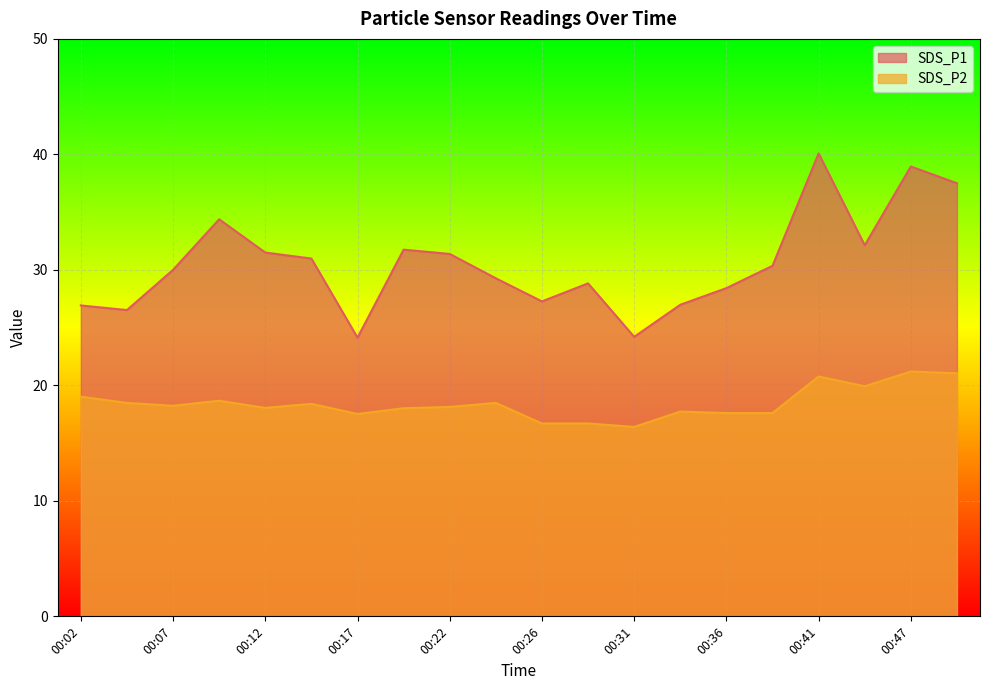

Where is SDS_P2 nearest to the value 18?

00:19